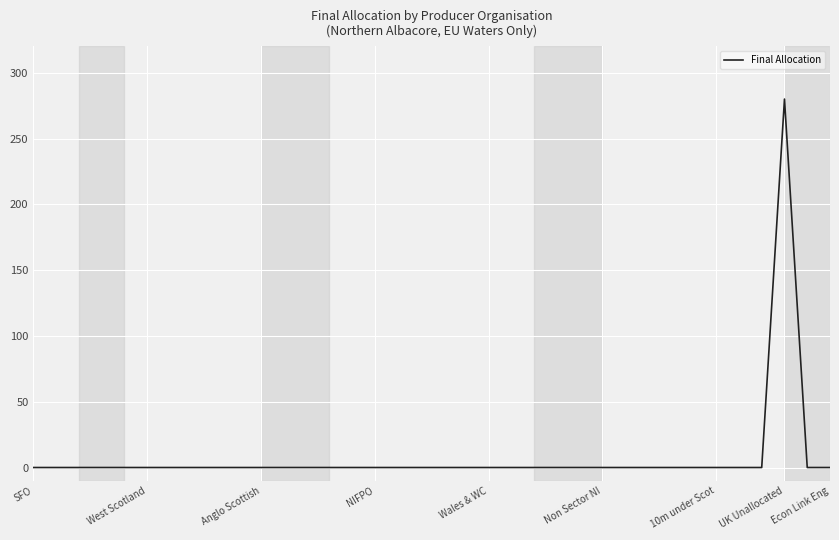

What is the average value?

8